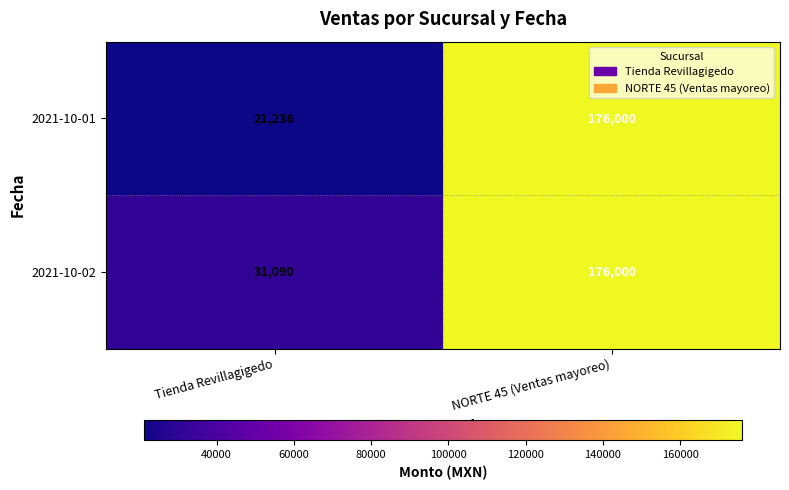

What is the approximate value of 2021-10-02 at NORTE 45 (Ventas mayoreo), to the nearest 50?

176000